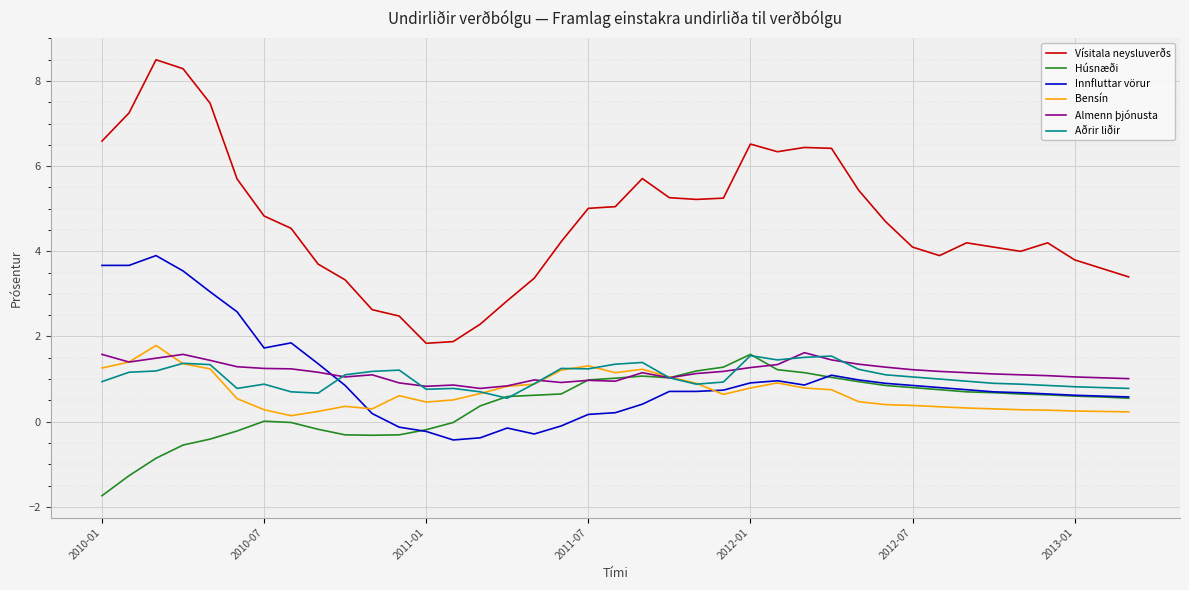

Which series has the largest range (max minus min)?

Vísitala neysluverðs